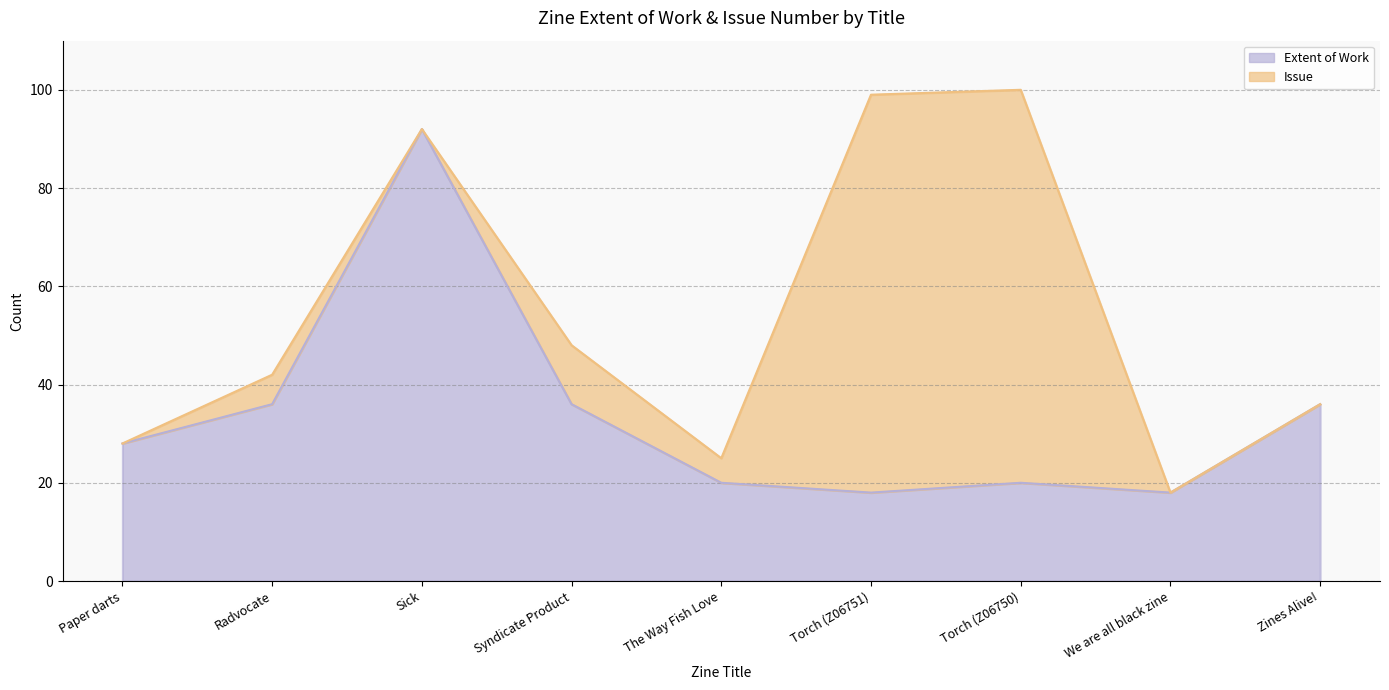

What is the label of the 9th point from the right?

Paper darts